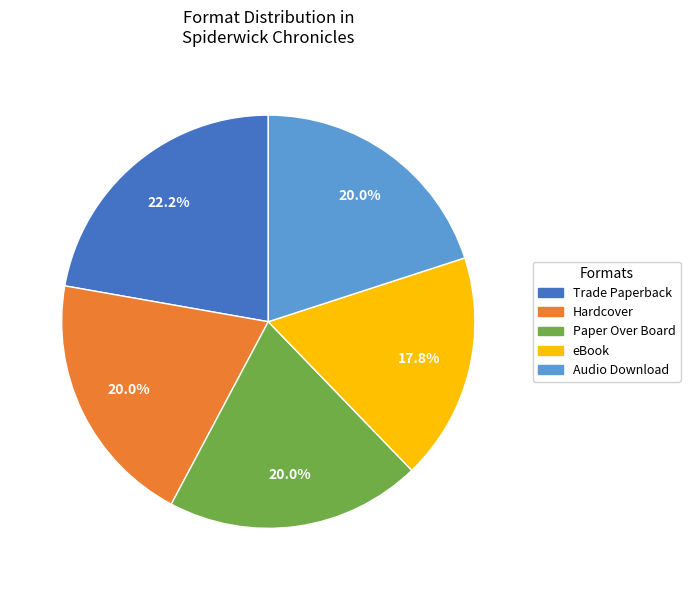

Is Hardcover the majority of the pie?

No